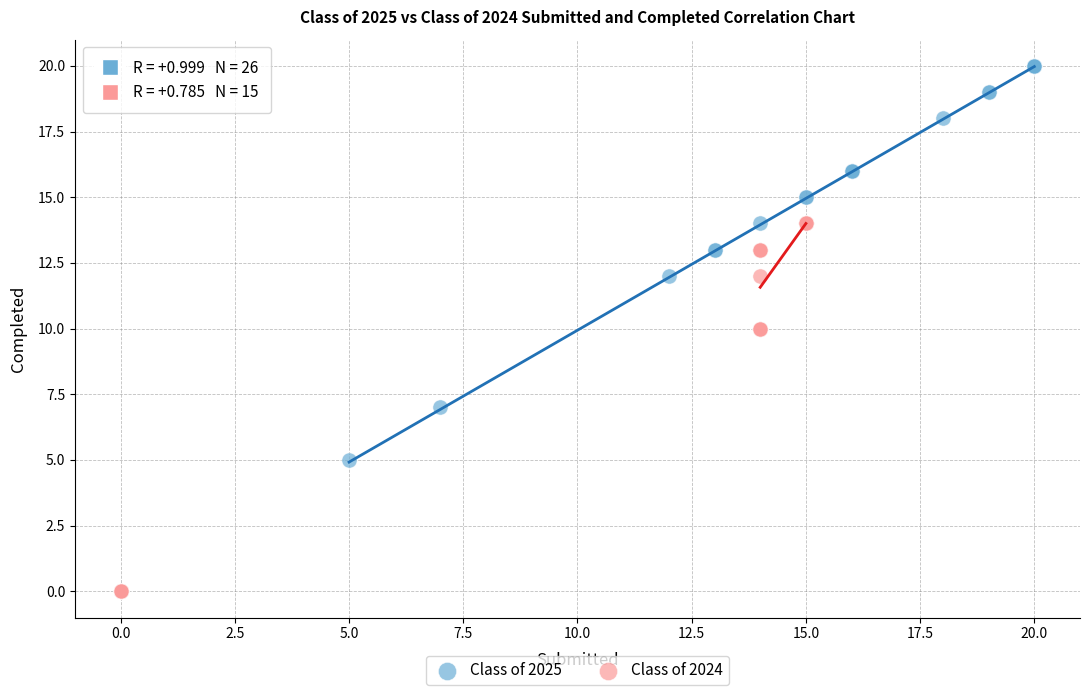

Which series has the largest Y range (max minus min)?

Class of 2025